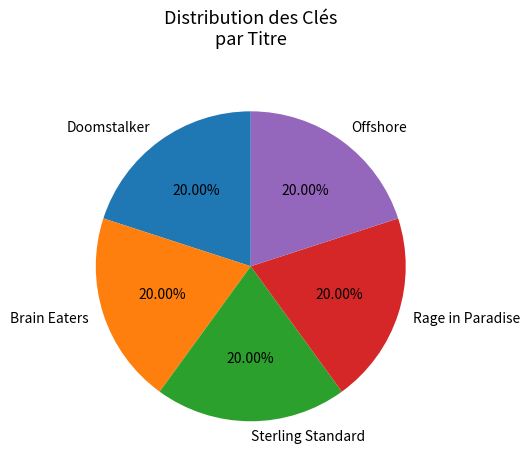

Is Rage in Paradise the majority of the pie?

No